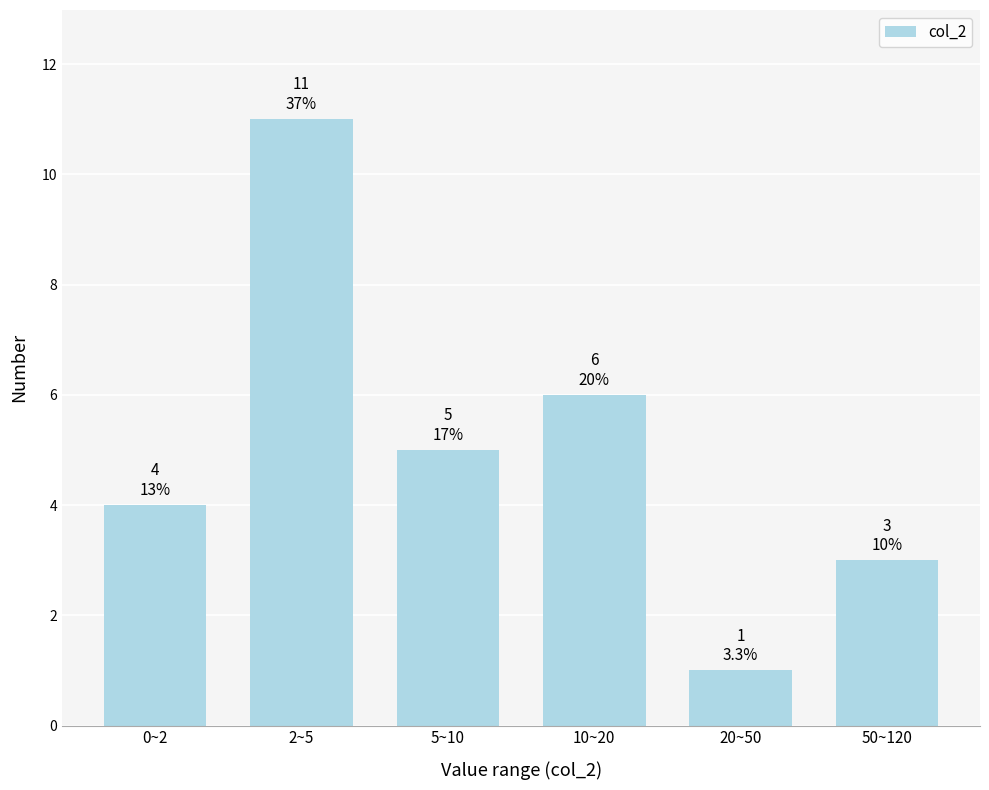

Reading left to right, transcribe all the data shown in this chart.

0~2=4	2~5=11	5~10=5	10~20=6	20~50=1	50~120=3